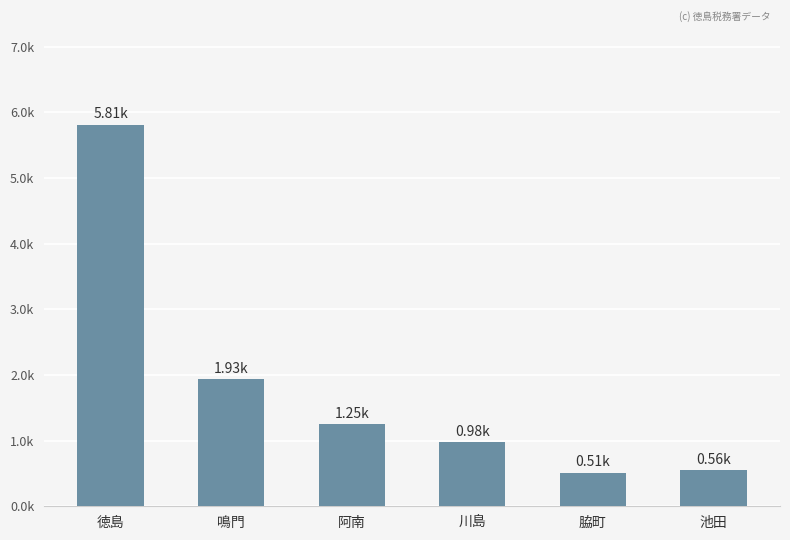

At which label does the data first exceed 1?

徳島